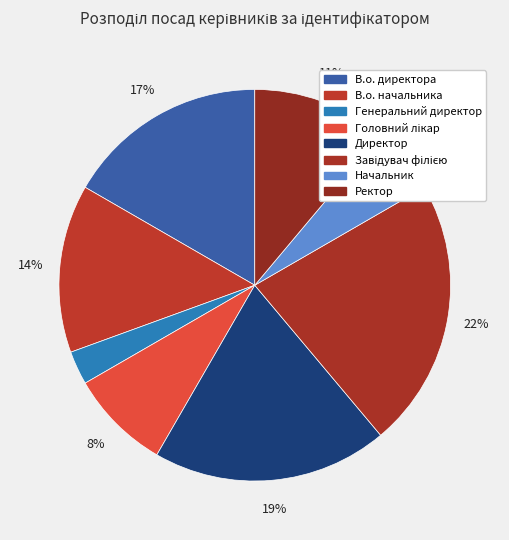

Count the number of slices in the pie.

8